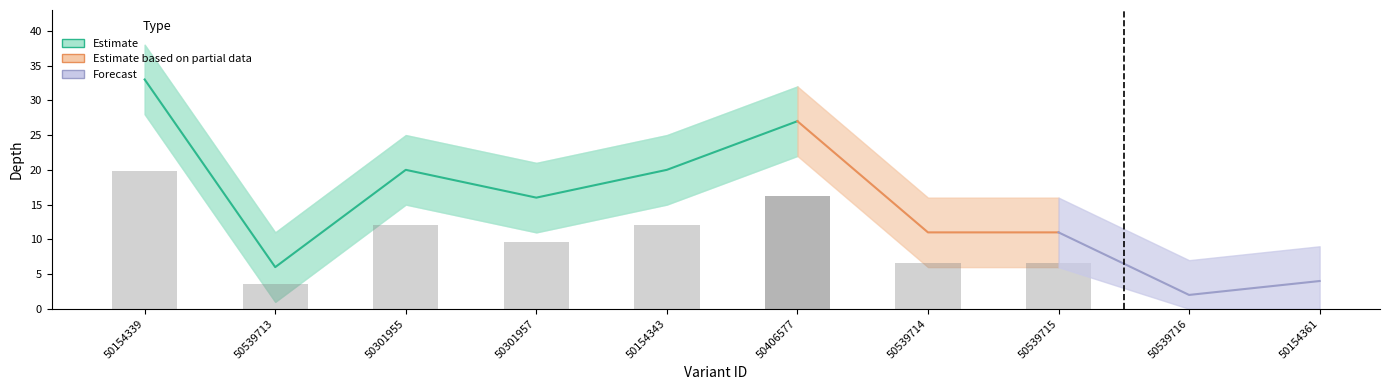

At which category is the sum across all series the highest?

50154339